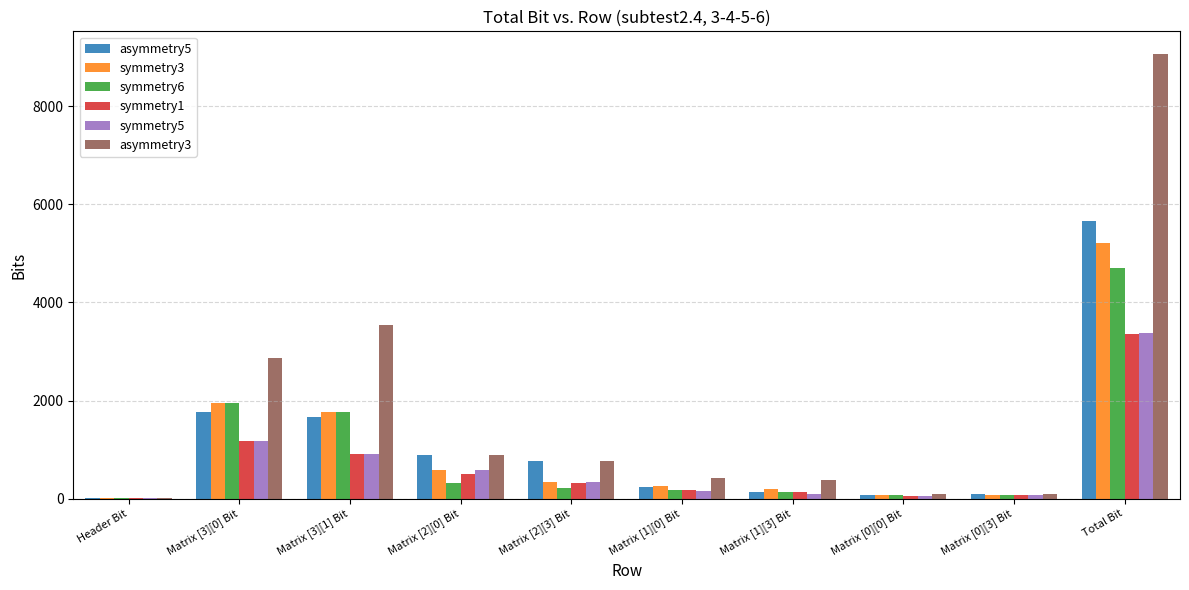

Between Matrix [3][1] Bit and Matrix [2][0] Bit, which series saw the biggest shift?

asymmetry3